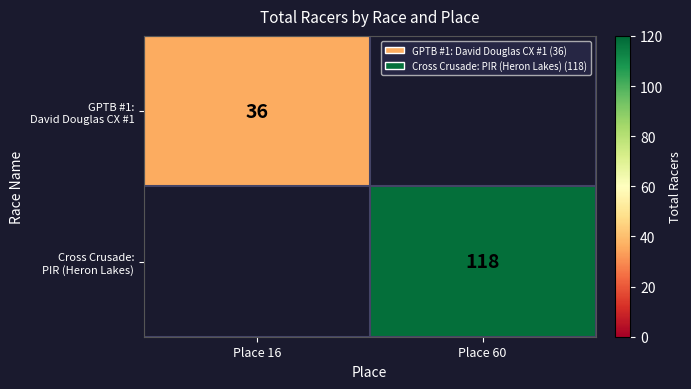

Rank the categories by Cross Crusade: PIR (Heron Lakes) value from highest to lowest.

Place 16, Place 60